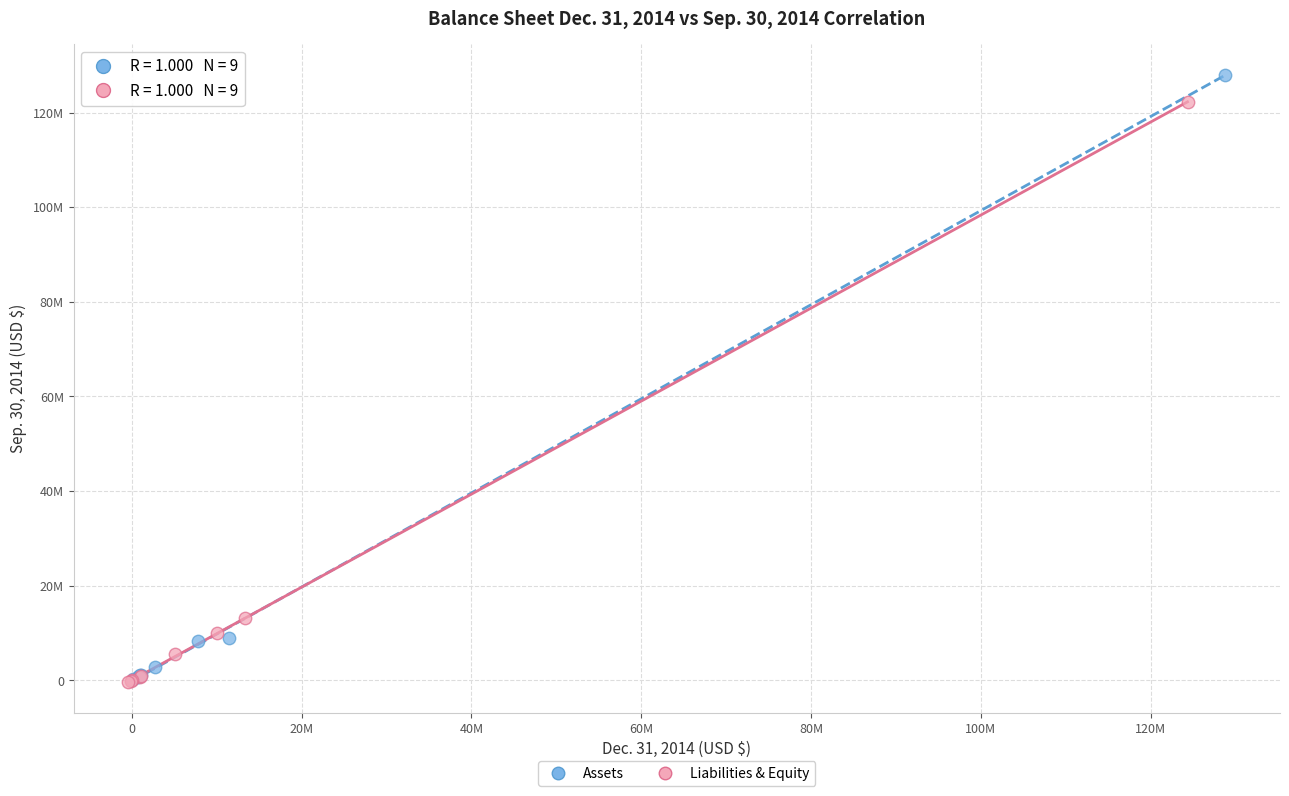

Which series reaches the maximum Y coordinate?

Assets